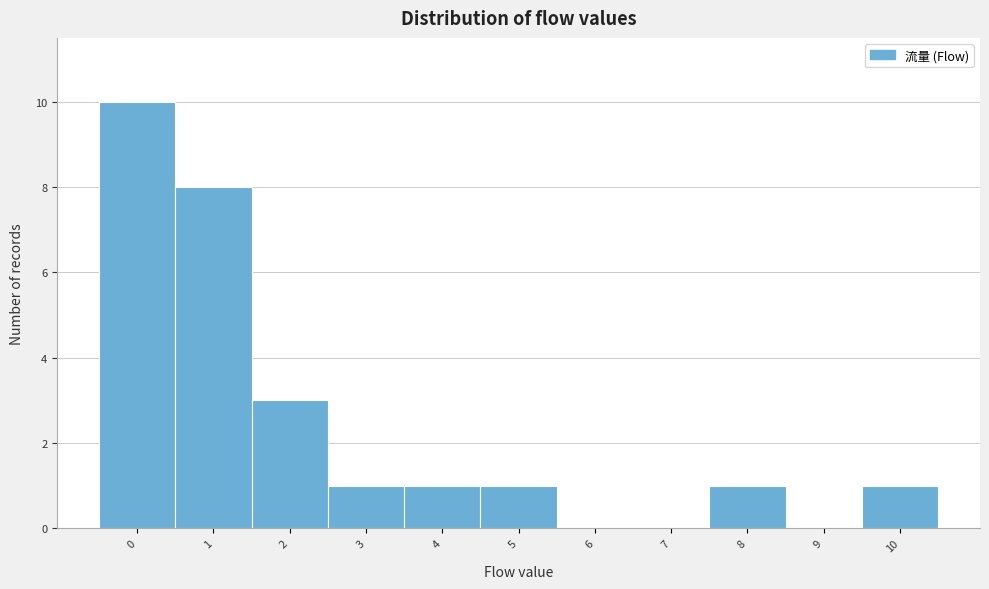

Which range on the x-axis has the tallest bar?

-0.5 to 0.5